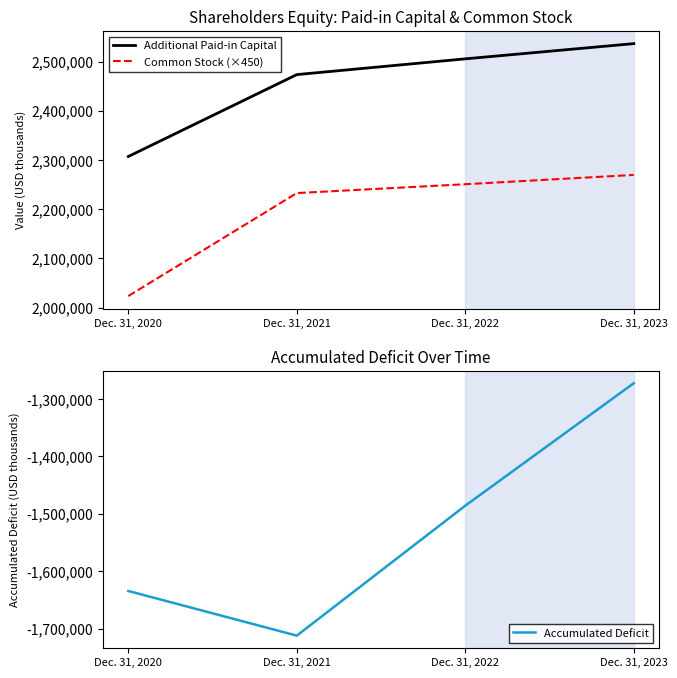

Between Dec. 31, 2021 and Dec. 31, 2022, which series saw the biggest shift?

Accumulated Deficit